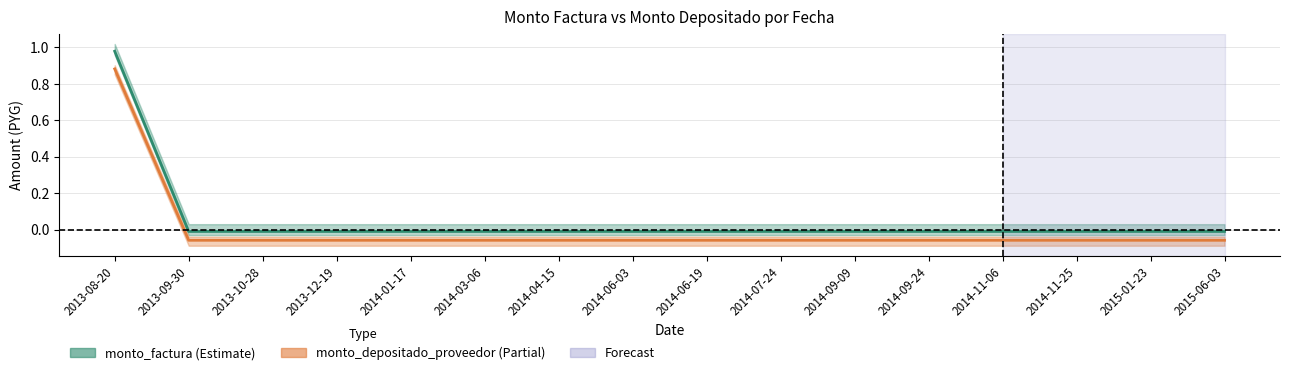

Which has a higher value, 2014-06-03 or 2014-04-15?

2014-06-03